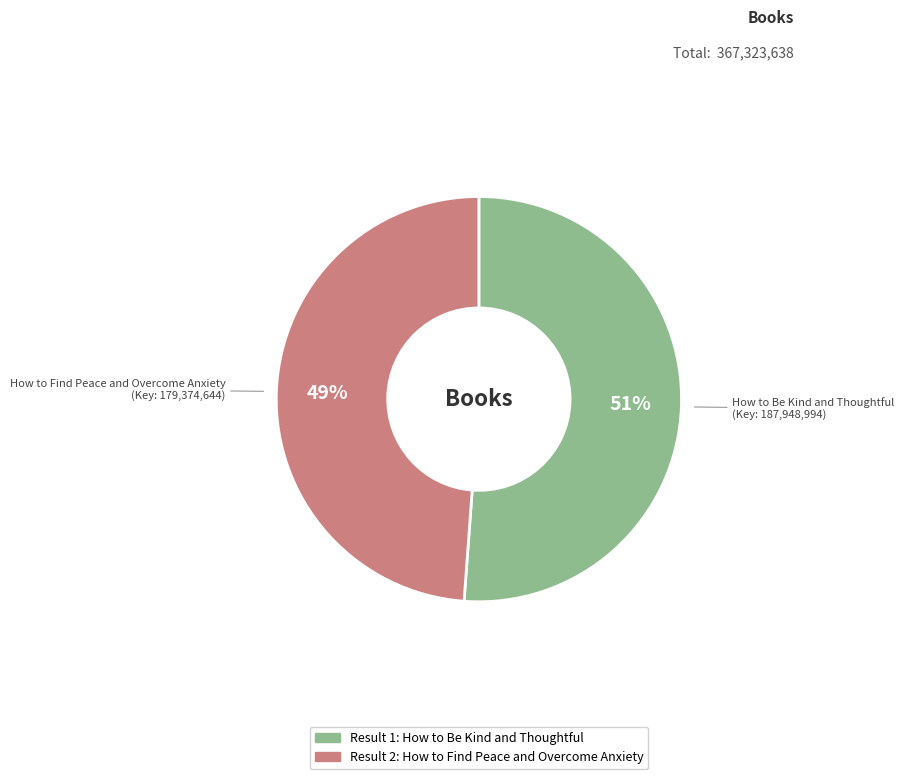

Does any single category account for the majority?

Yes